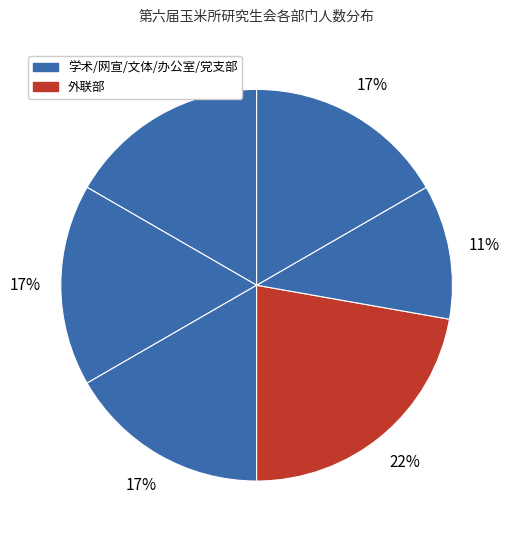

How many slices are in this pie chart?

6